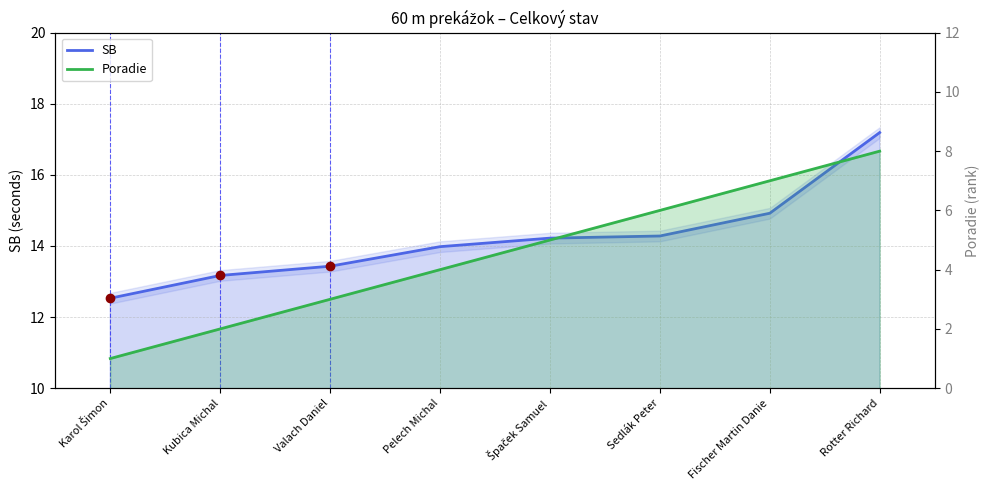

Does the chart have visible grid lines?

Yes